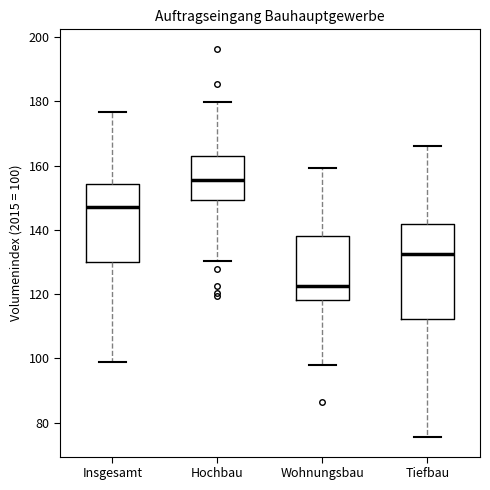

Reading left to right, transcribe this box plot: for each box, give where its median line is, the range the box spans, and where its two whiskers end, as read against the y-axis. The values are not printed on the chart, so give them approximately, as read against the axis.

Insgesamt: median 148, box 130 to 154, whiskers 100 to 176
Hochbau: median 156, box 150 to 164, whiskers 130 to 180
Wohnungsbau: median 122, box 118 to 138, whiskers 98 to 160
Tiefbau: median 132, box 112 to 142, whiskers 76 to 166